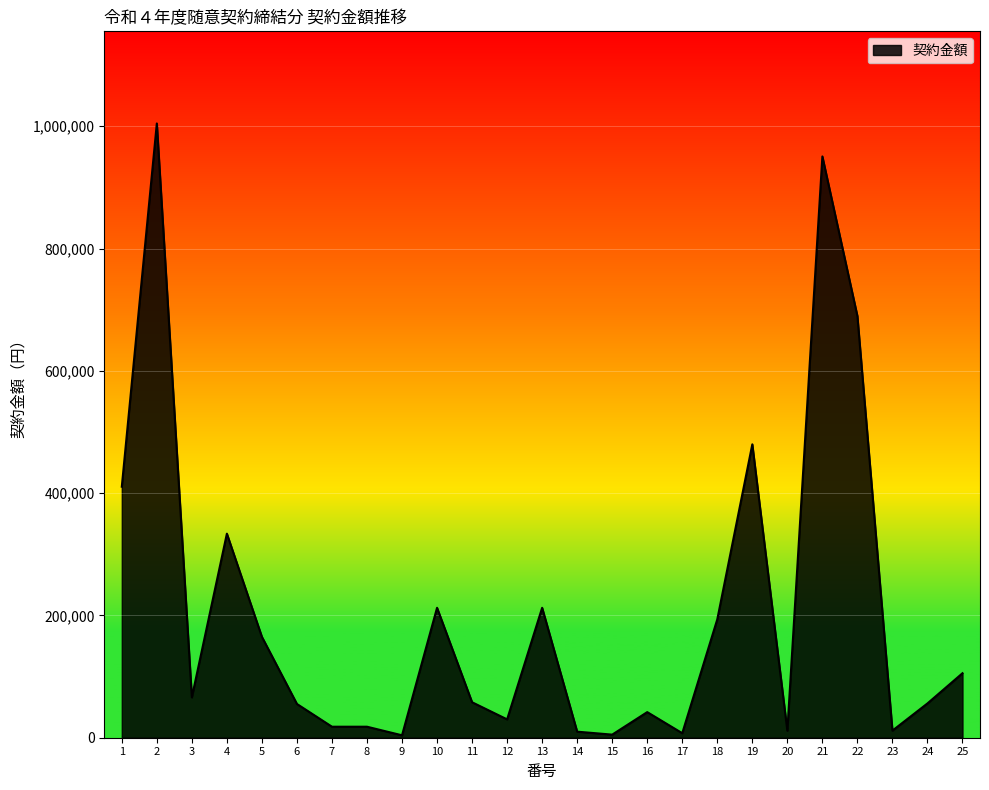

What is the maximum value shown in the chart?

1004520